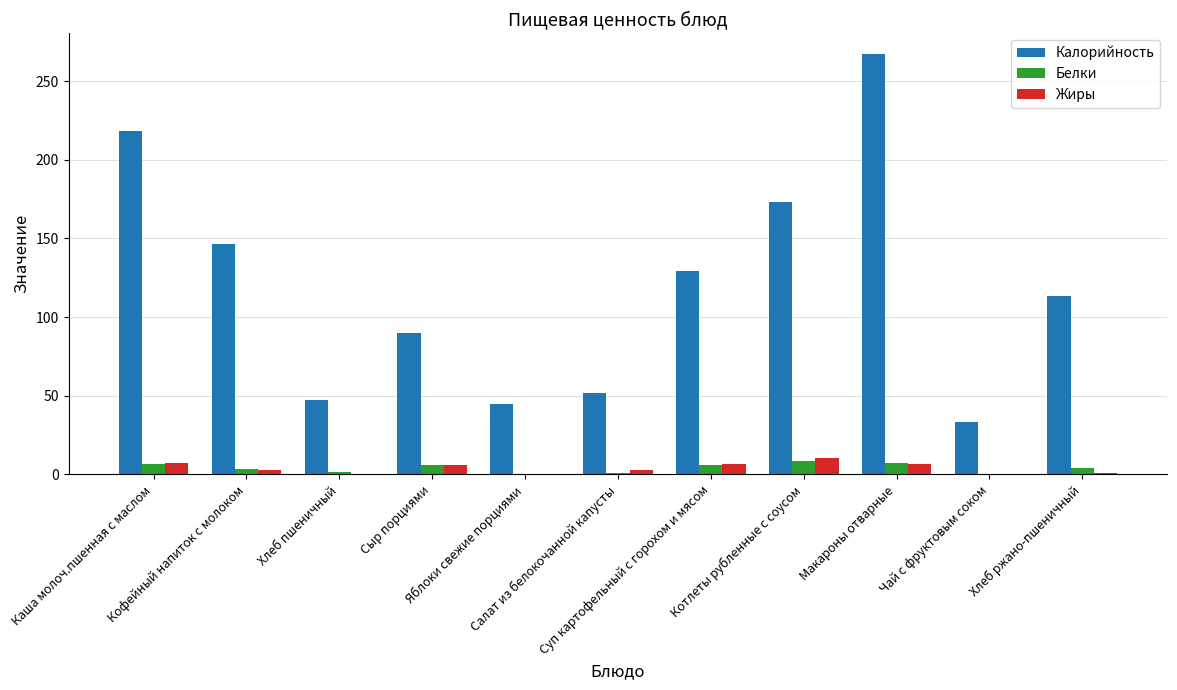

What is the difference between the Жиры values at Котлеты рубленные с соусом and Хлеб ржано-пшеничный?

9.7